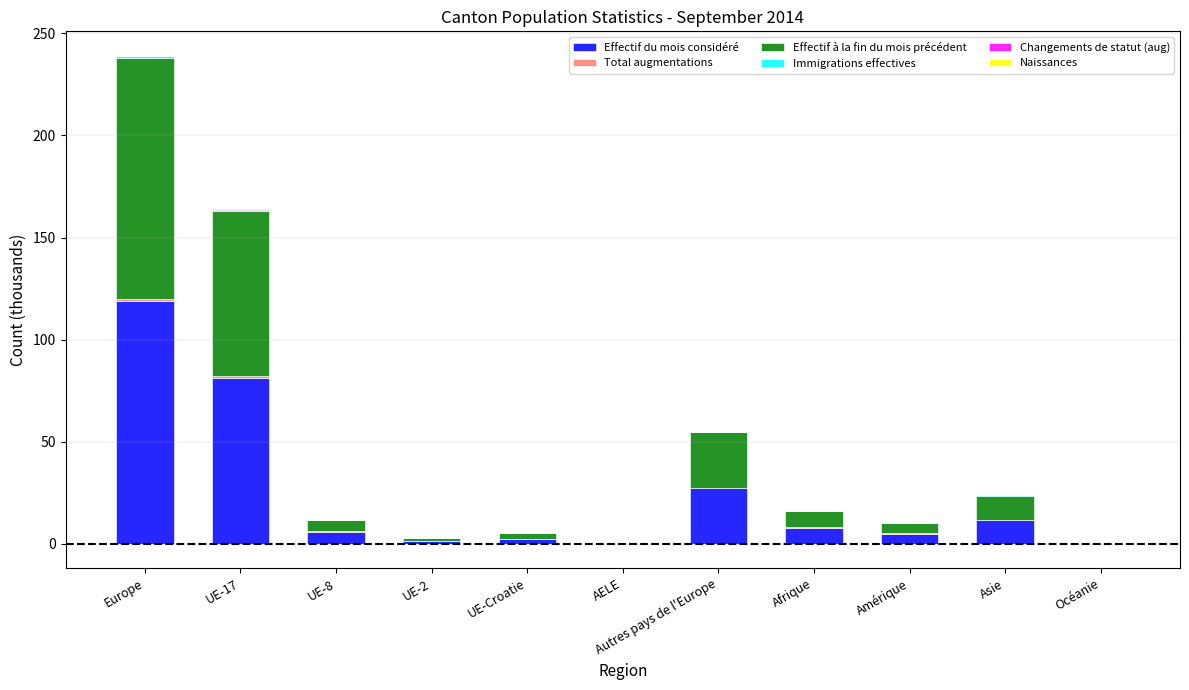

What is the sum of the Effectif à la fin du mois précédent values at Asie and UE-8?

17.4